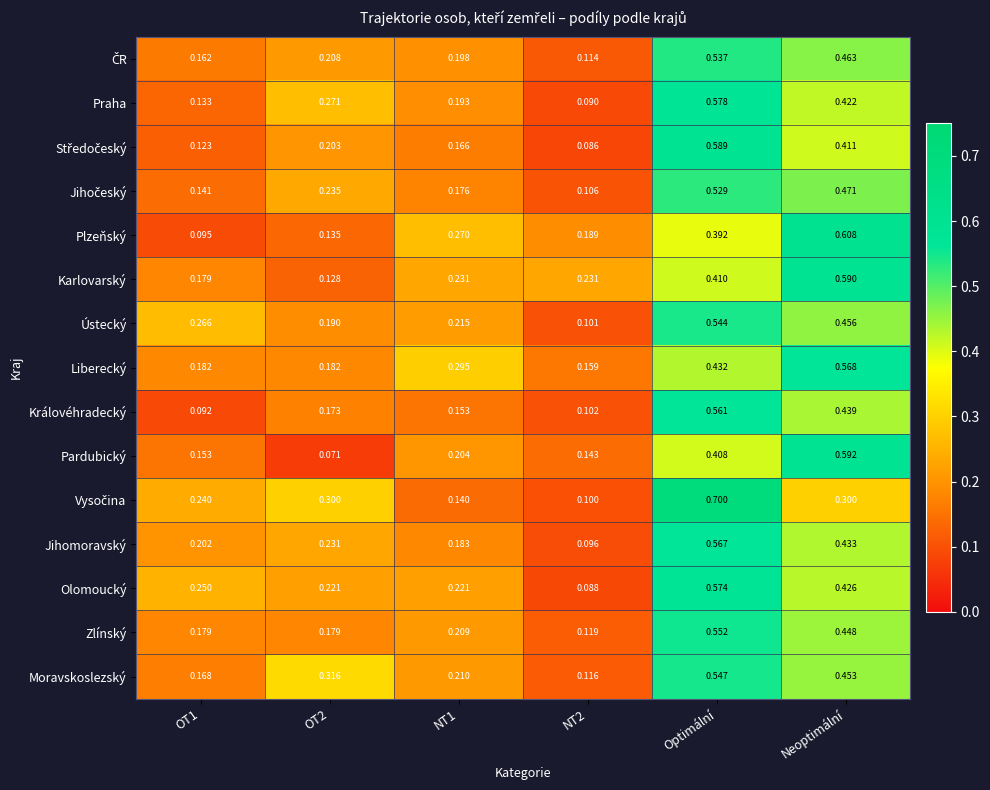

Which category has the highest value in the Karlovarský series?

Neoptimální